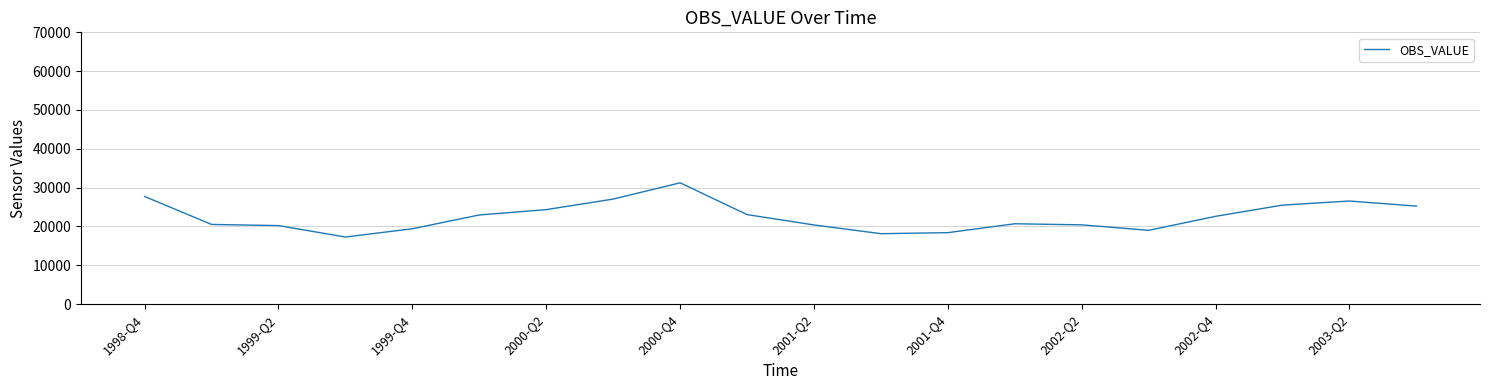

What is the minimum value shown in the chart?

17285